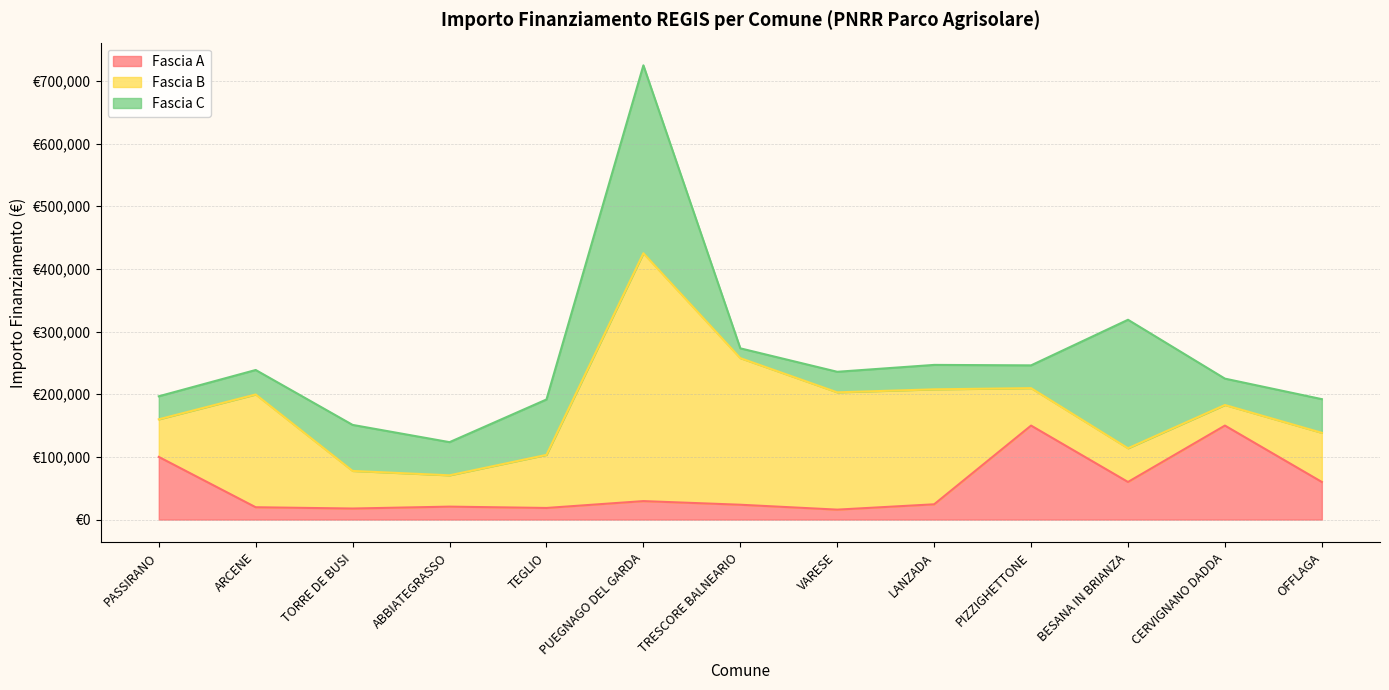

How many intersections are there between Fascia C and Fascia A?

6